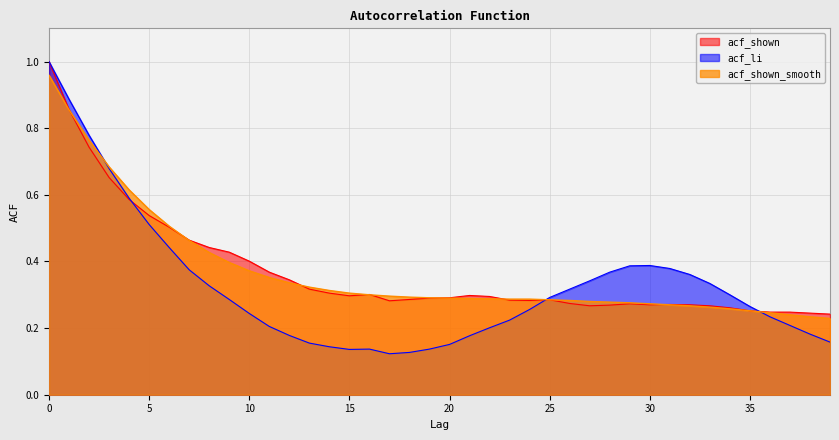

Which series changed the most between 11 and 34?

acf_shown